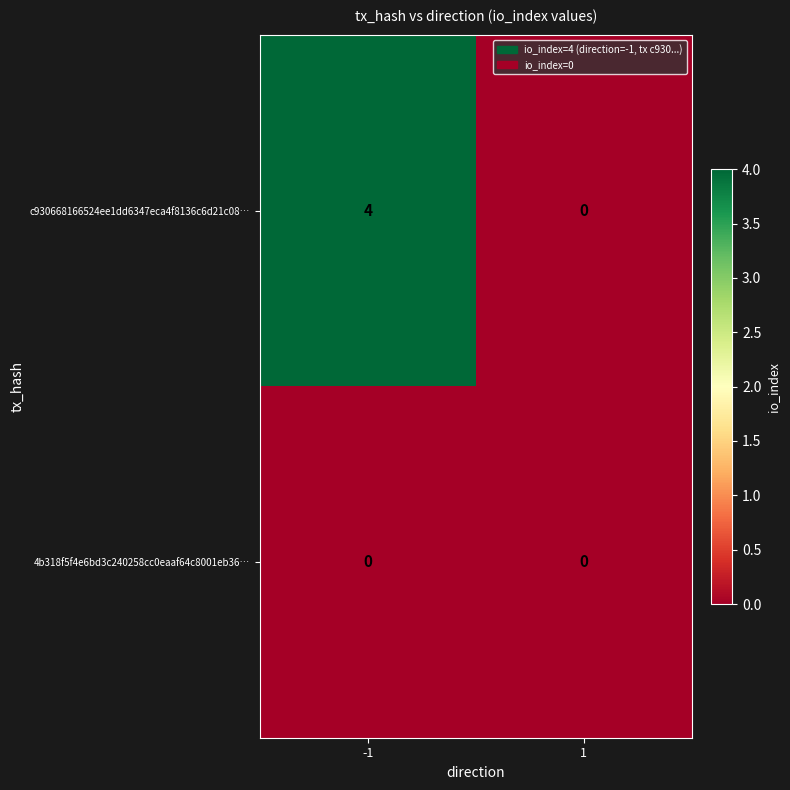

How many distinct data groups are displayed?

2